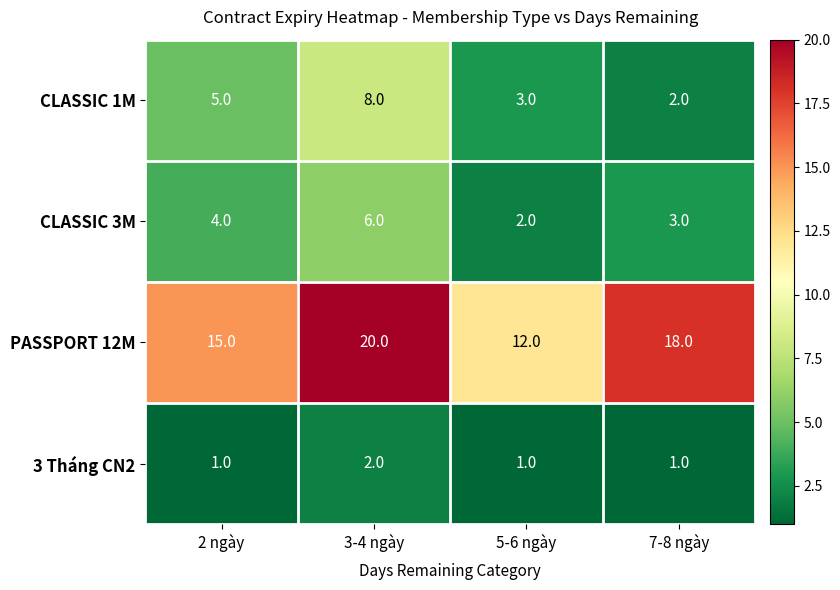

What is the maximum value shown in the chart?

20